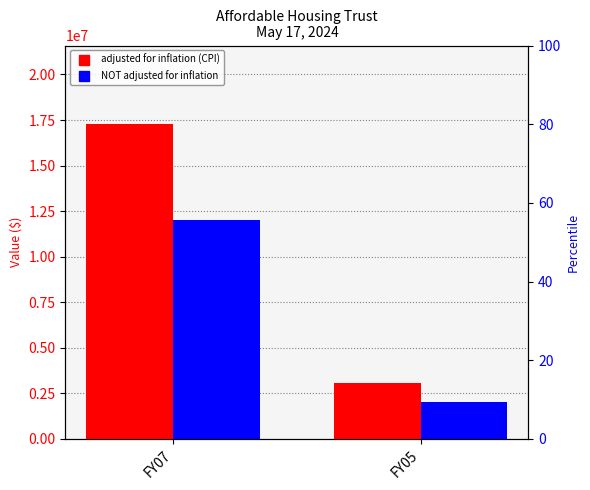

How many adjusted for inflation (CPI) values are between 3064943 and 17271388?

2